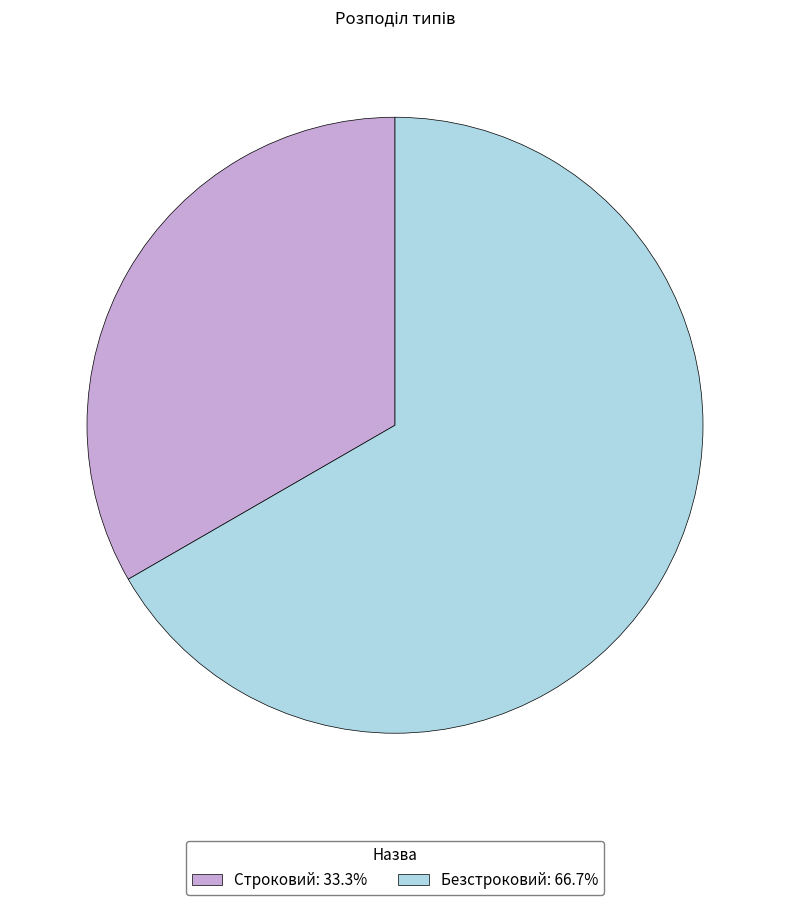

How many slices are in this pie chart?

2